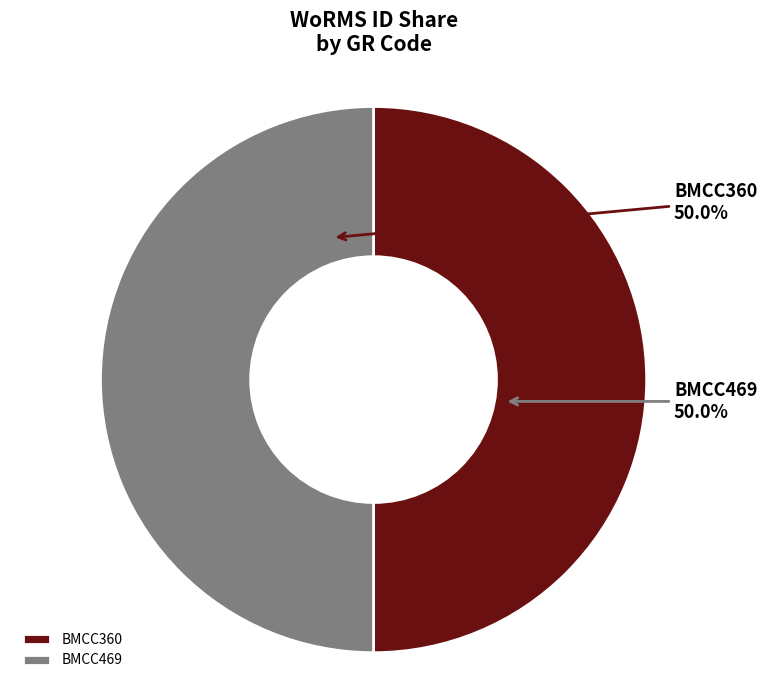

True or false: BMCC360 accounts for 50% of the total.

True